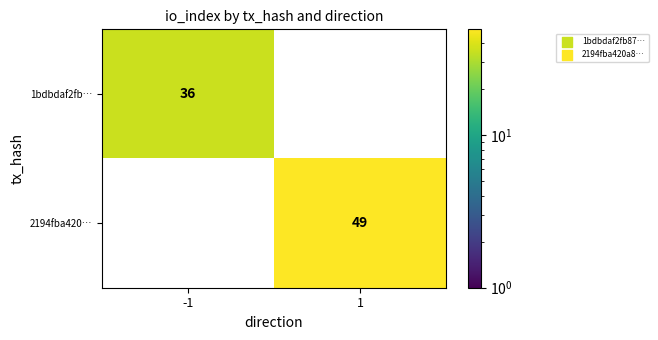

At how many categories does at least one series exceed 47?

1